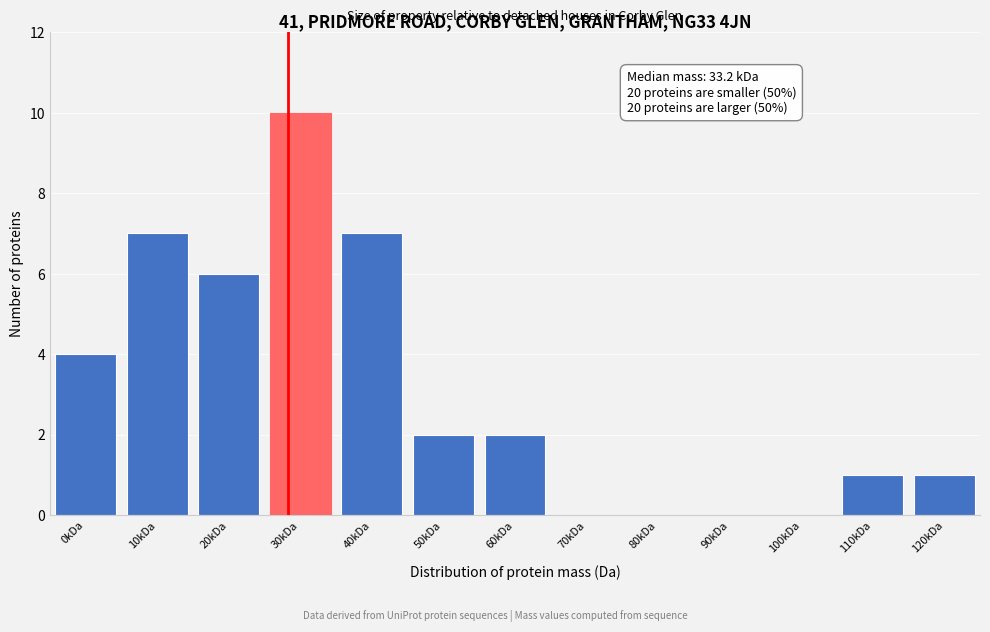

Reading left to right, list all the values displayed in this chart.

0kDa=4	10kDa=7	20kDa=6	30kDa=10	40kDa=7	50kDa=2	60kDa=2	70kDa=0	80kDa=0	90kDa=0	100kDa=0	110kDa=1	120kDa=1